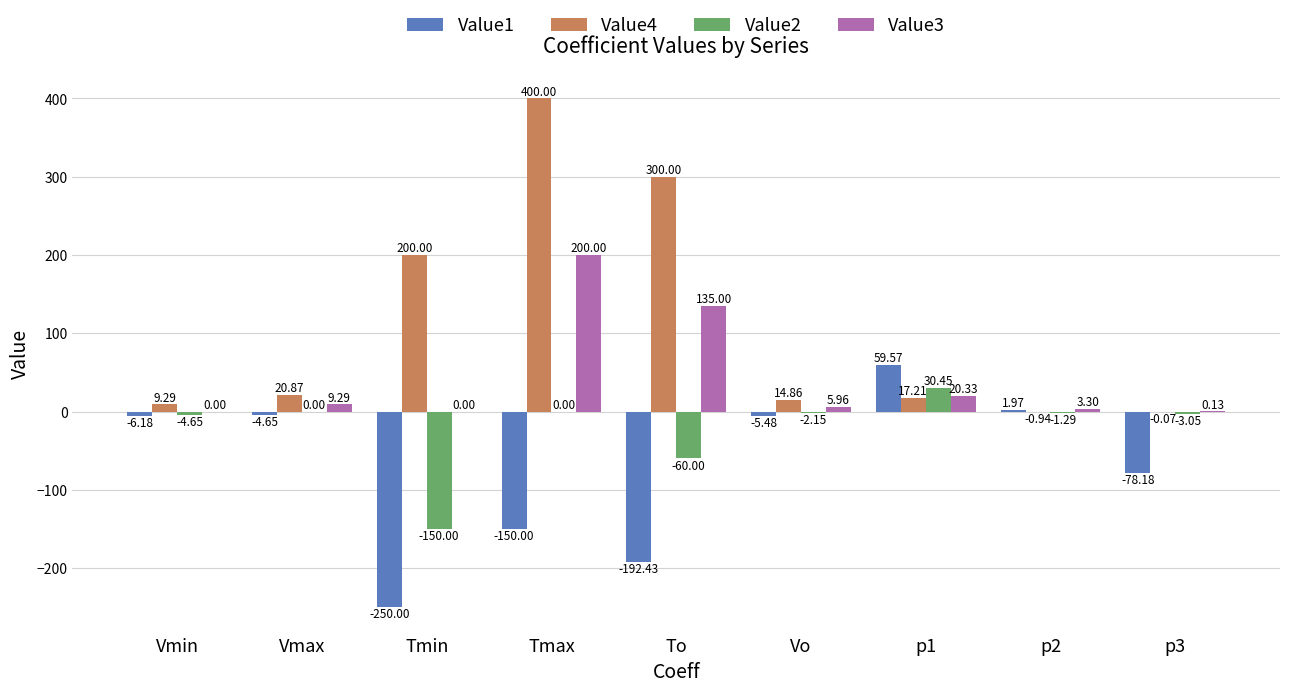

Are the bars grouped side by side (vs. stacked)?

Yes